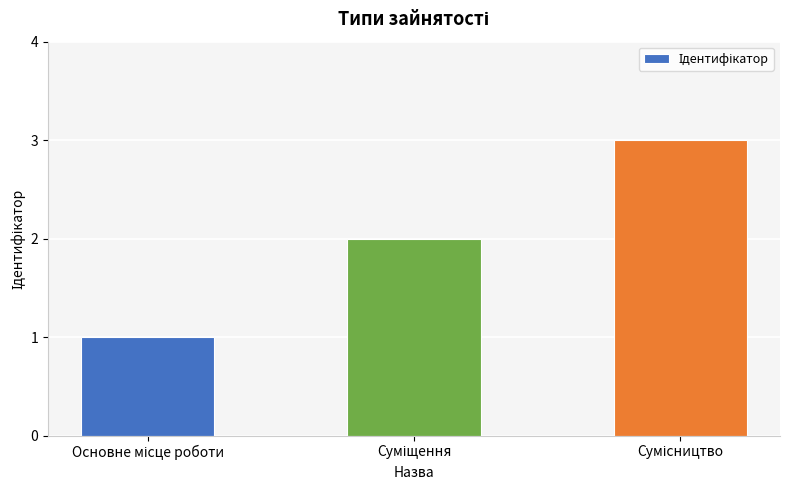

What is the greatest value displayed?

3